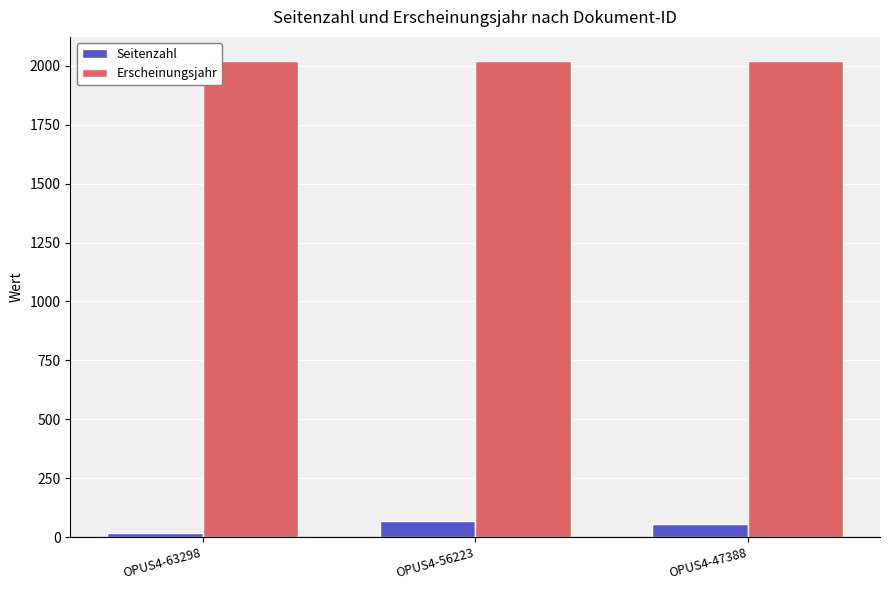

What is the sum of the Seitenzahl values at OPUS4-56223 and OPUS4-63298?

85